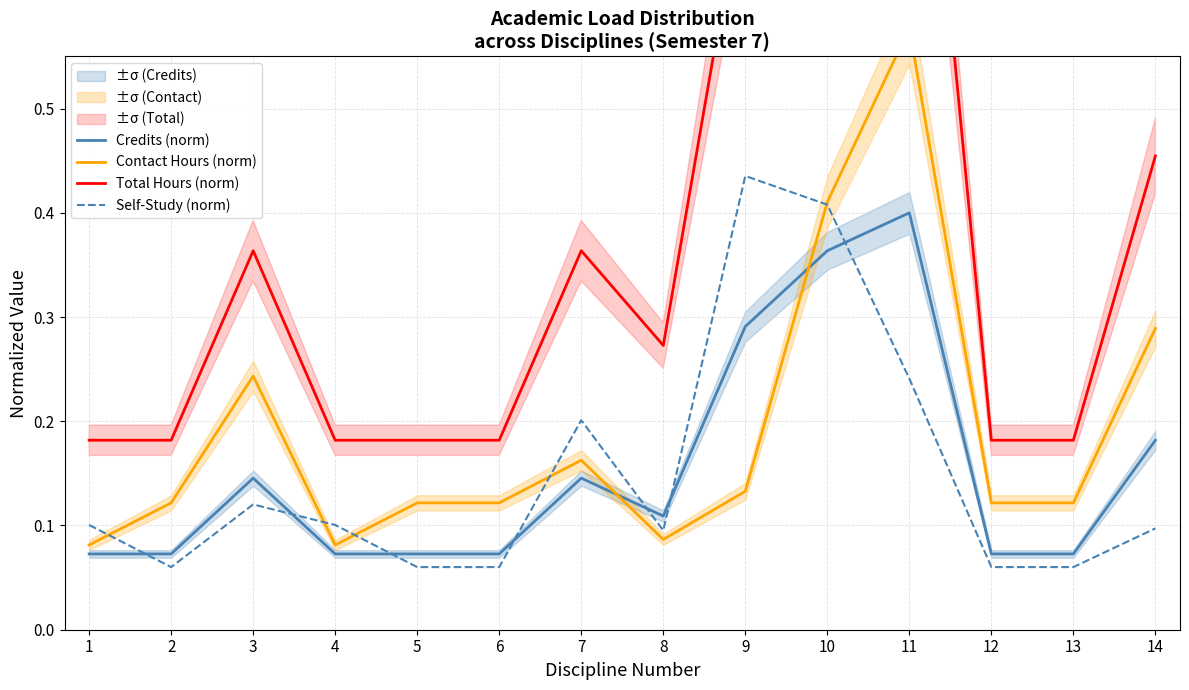

At which category does Contact Hours (norm) reach its first local peak?

3